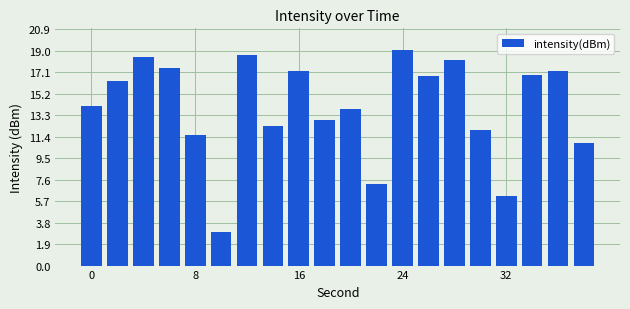

How many bars are there in total?

20